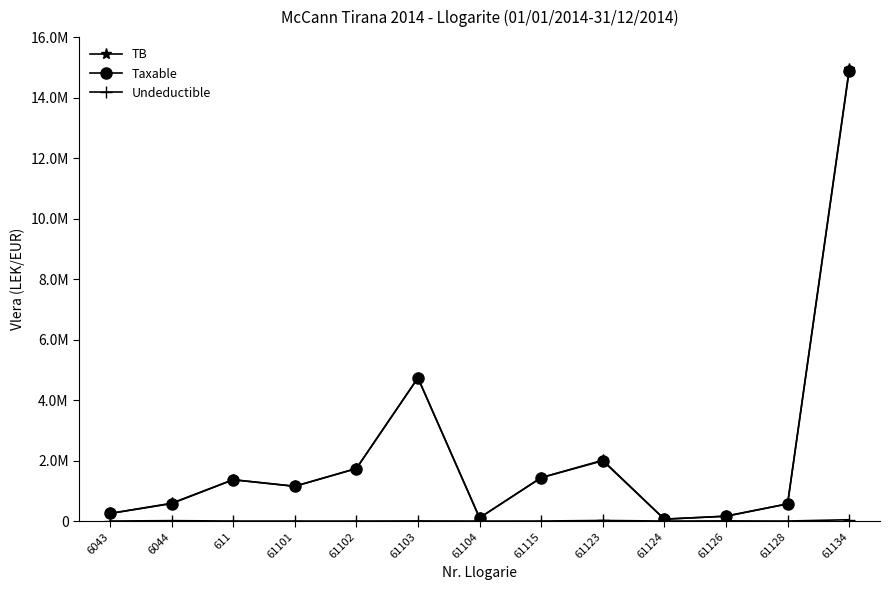

What is the difference between the Taxable values at 6044 and 61126?

417306.9